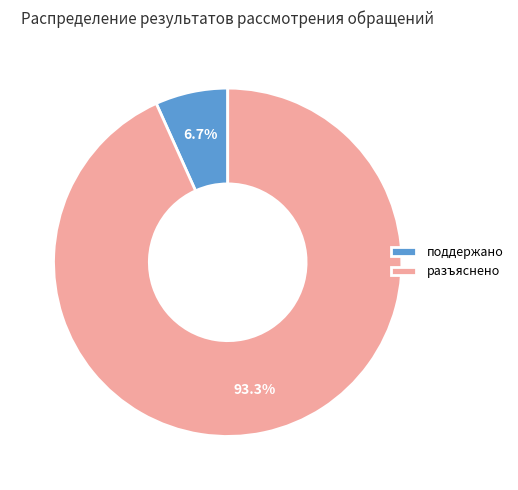

Do поддержано and разъяснено together represent more than half of the pie?

Yes